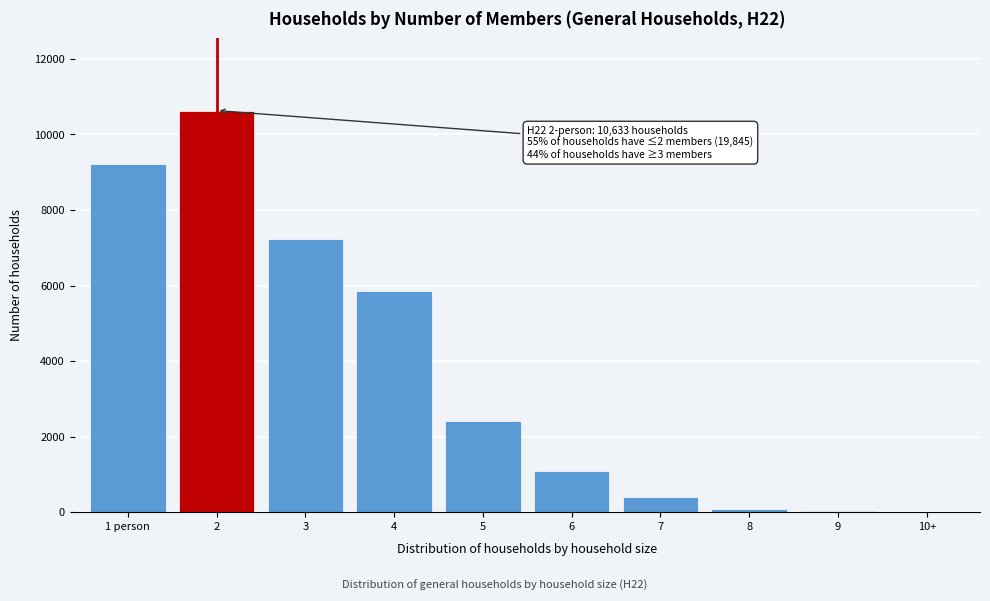

What is the sum of all values?

36956